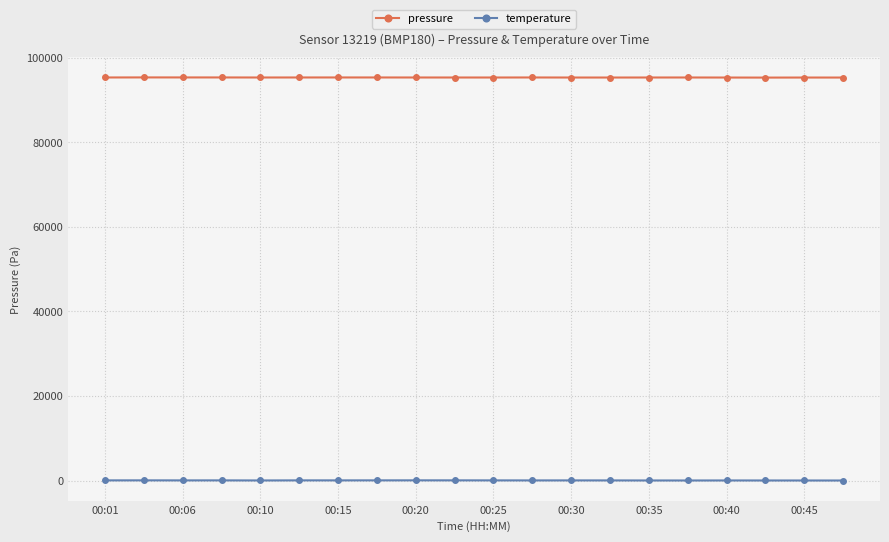

What is the average value of the pressure series?

95357.4